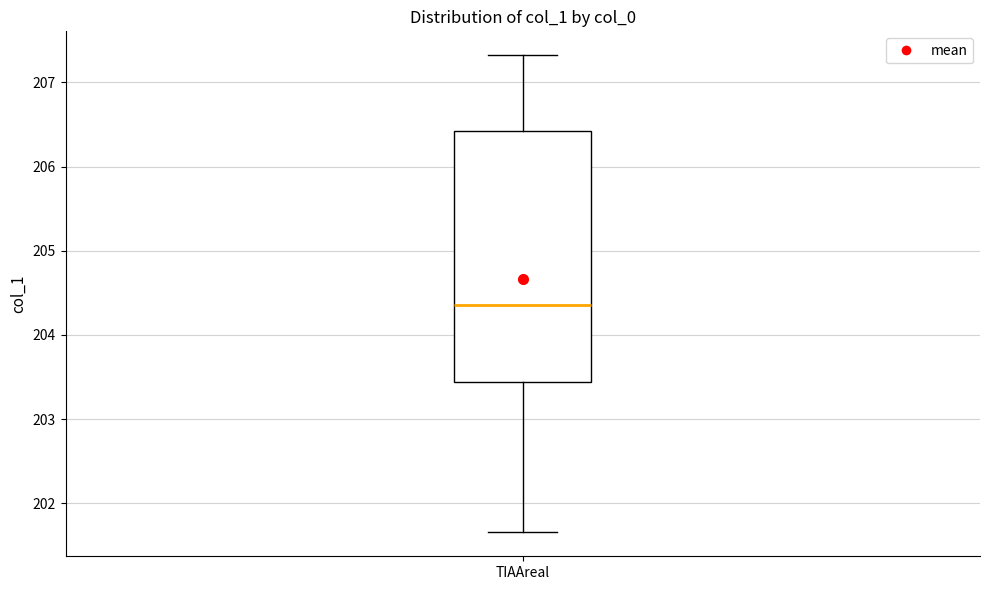

Transcribe this box plot: give where the median line is, the range the box spans, and where the two whiskers end, as read against the y-axis. The values are not printed on the chart, so give them approximately, as read against the axis.

median 204.4, box 203.4 to 206.4, whiskers 201.7 to 207.3